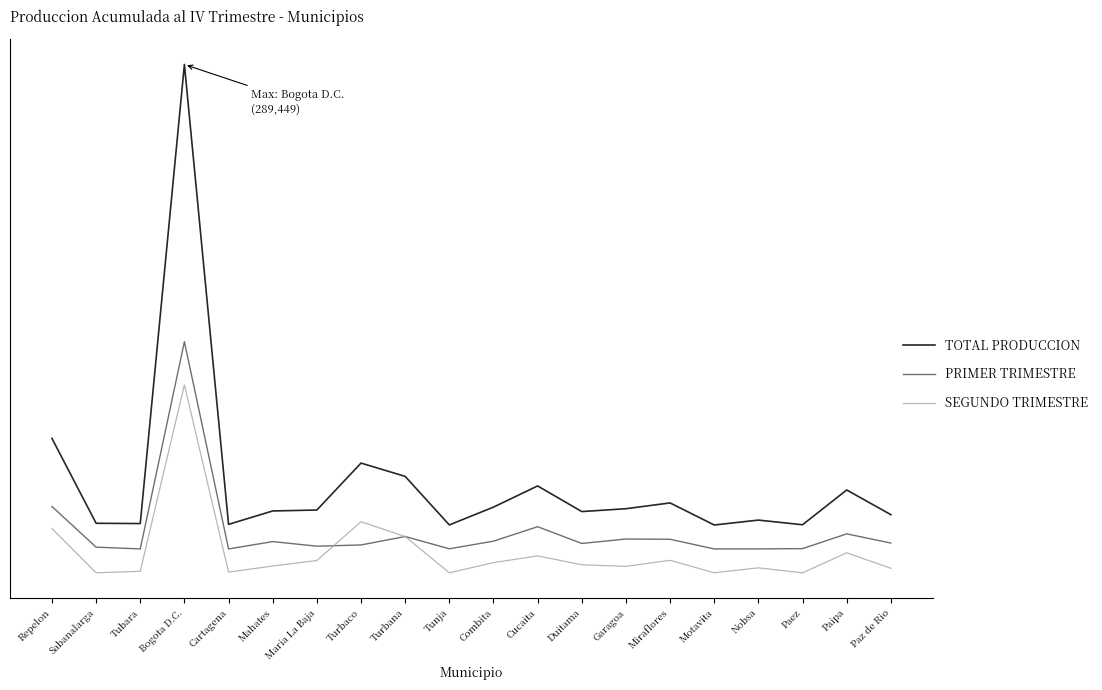

What is the minimum value for SEGUNDO TRIMESTRE?

-30000.0